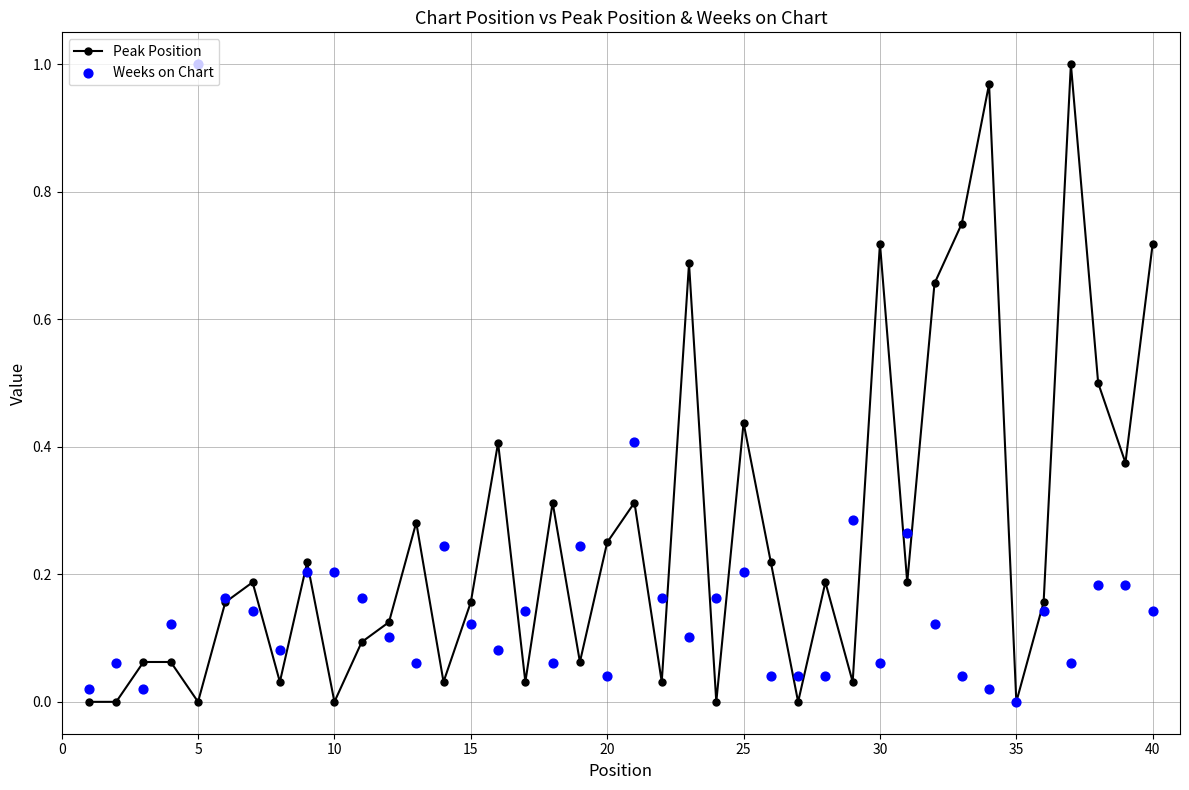

The value of Peak Position at 10 is 0.5. True or false?

False